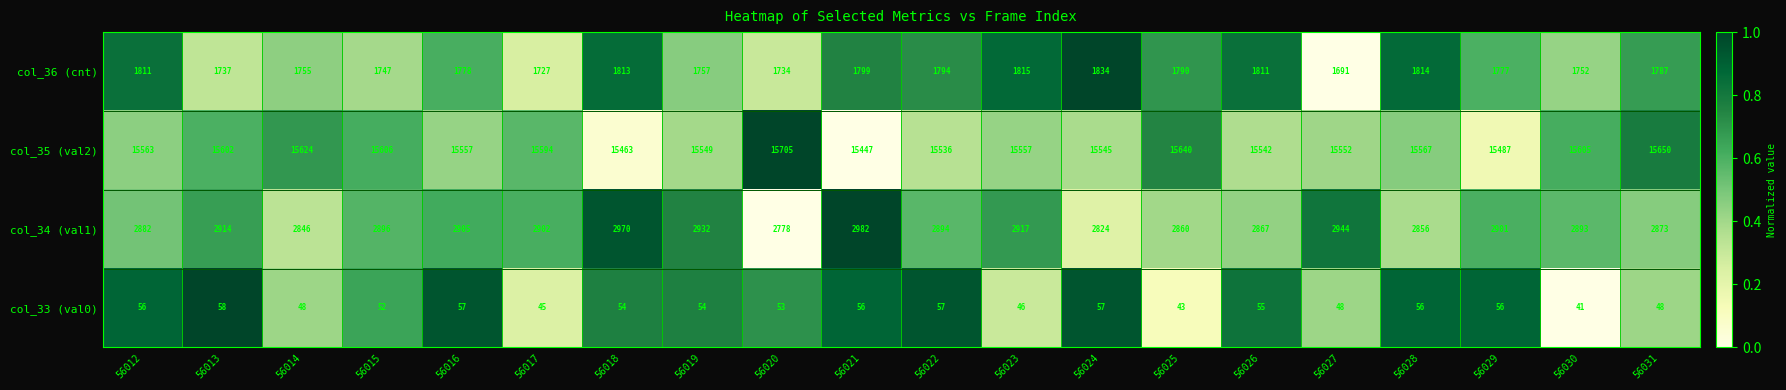

What is the total value across all series at 56030?

20291